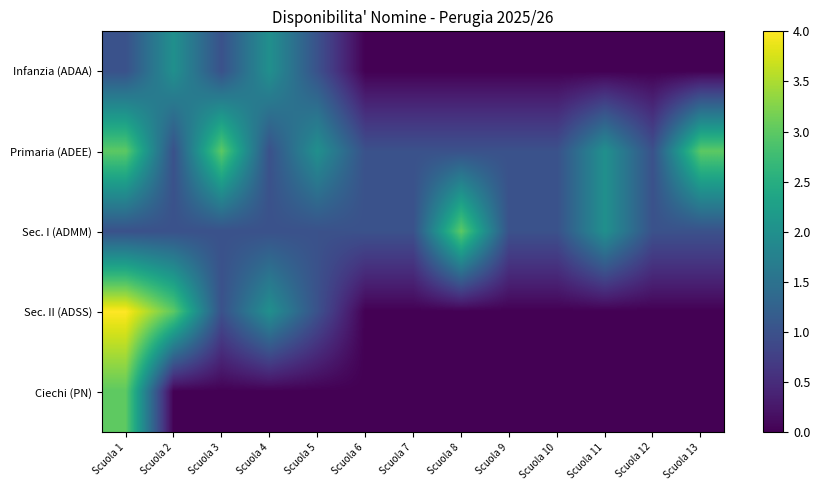

Rank the series at Scuola 11 from highest to lowest value.

Primaria (ADEE), Sec. I (ADMM), Infanzia (ADAA), Sec. II (ADSS), Ciechi (PN)